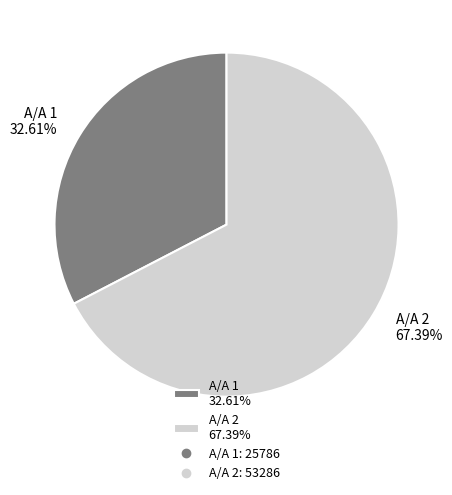

What is the largest slice in the pie chart?

Α/Α 2 67.39%